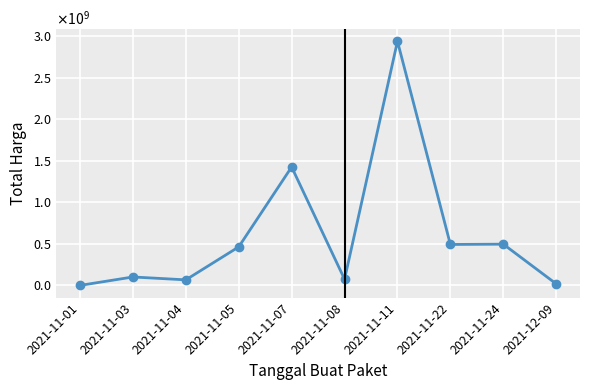

Does the chart have visible grid lines?

Yes